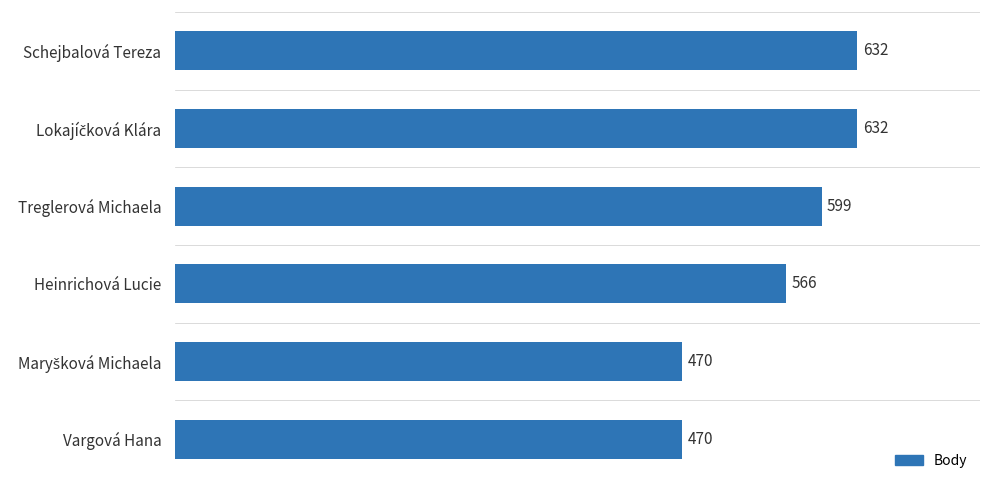

What is the minimum value shown in the chart?

470